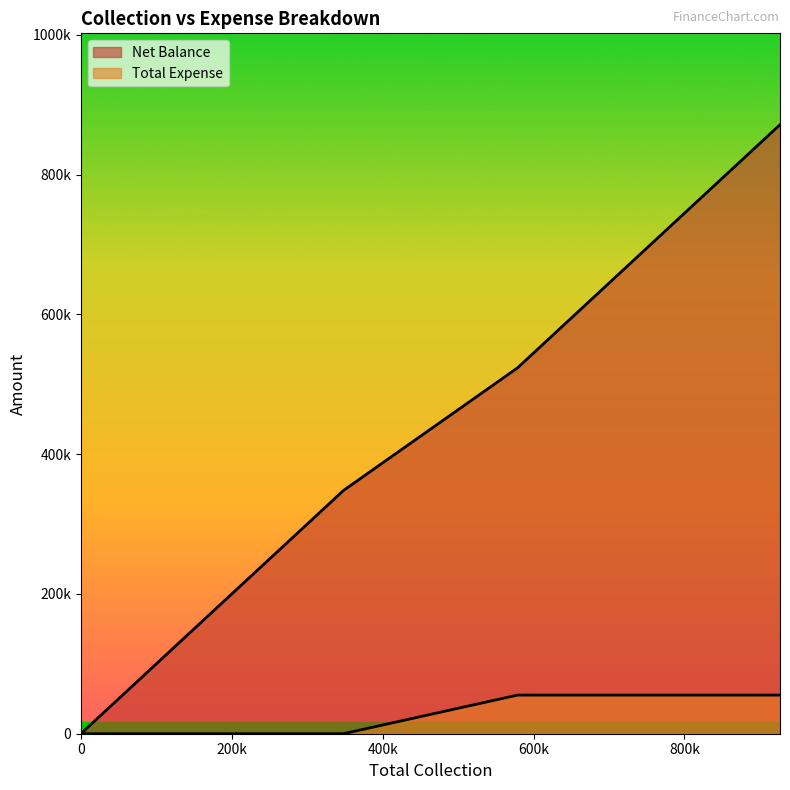

What is the sum of the Net Balance values at Grand Total and Cheque?

871380